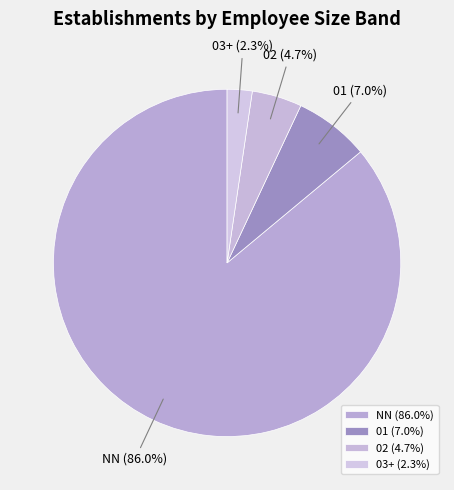

What portion of the pie excludes NN?

14.0%